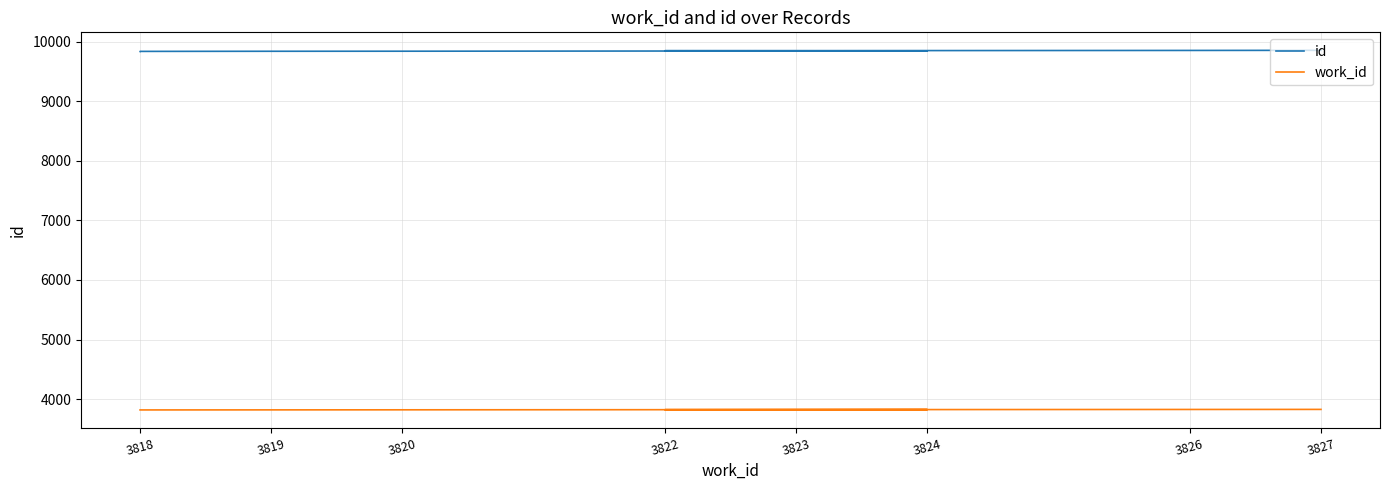

True or false: id and work_id cross at least once.

False